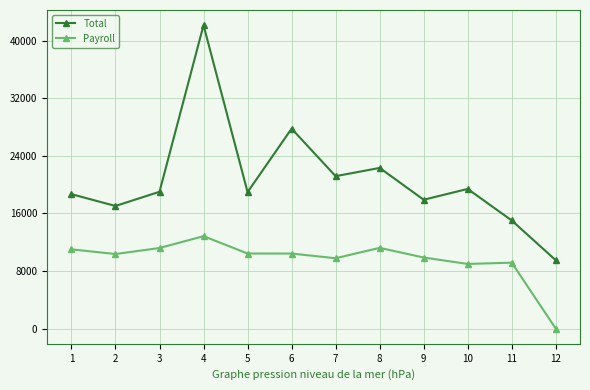

True or false: Payroll and Total intersect in this chart.

False